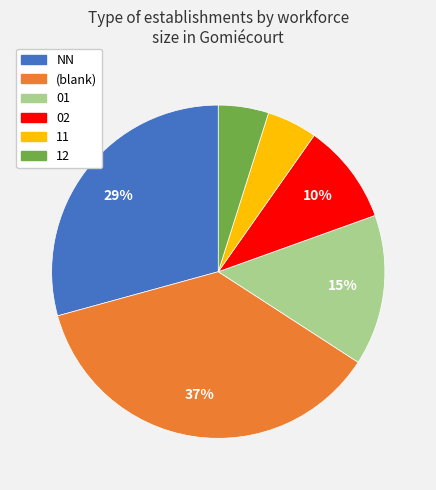

To the nearest percent, what is the difference between the largest and smallest slice percentages?

32%